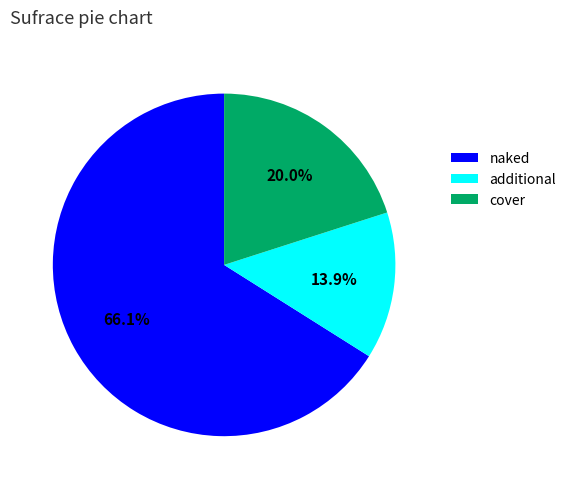

To the nearest percent, what is the average slice percentage?

33%